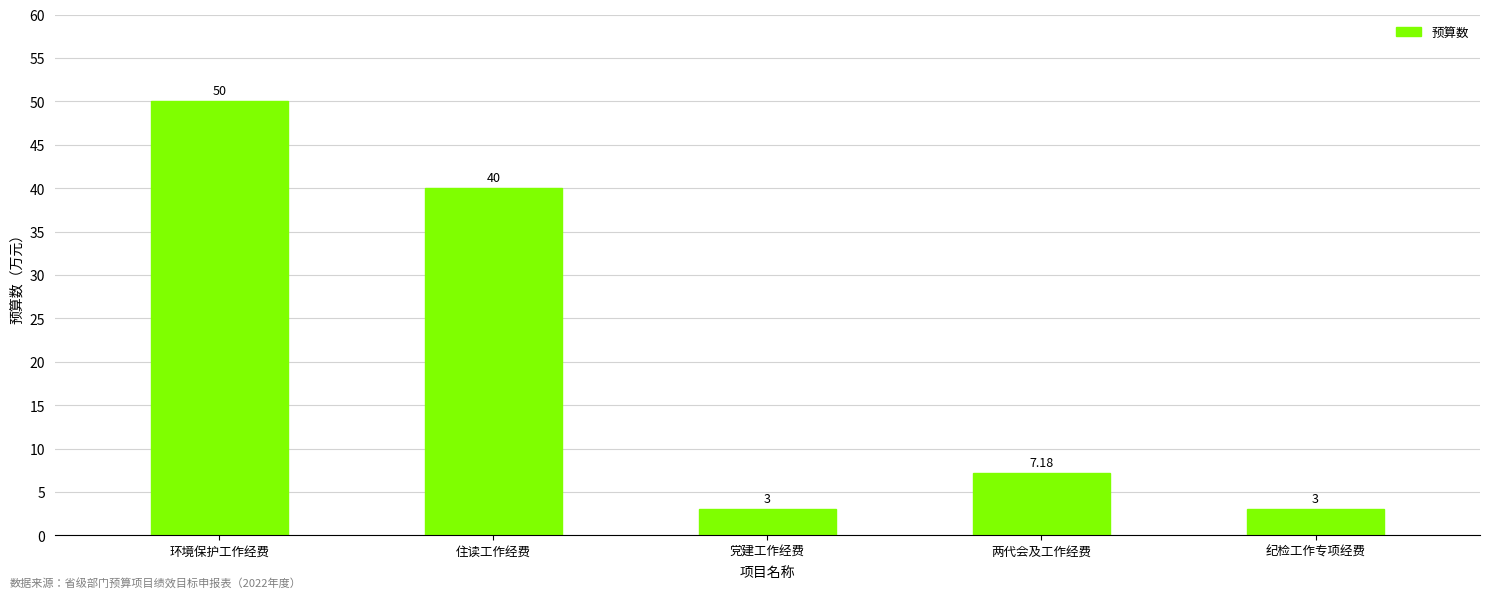

What is the difference between the maximum and minimum values?

47.0